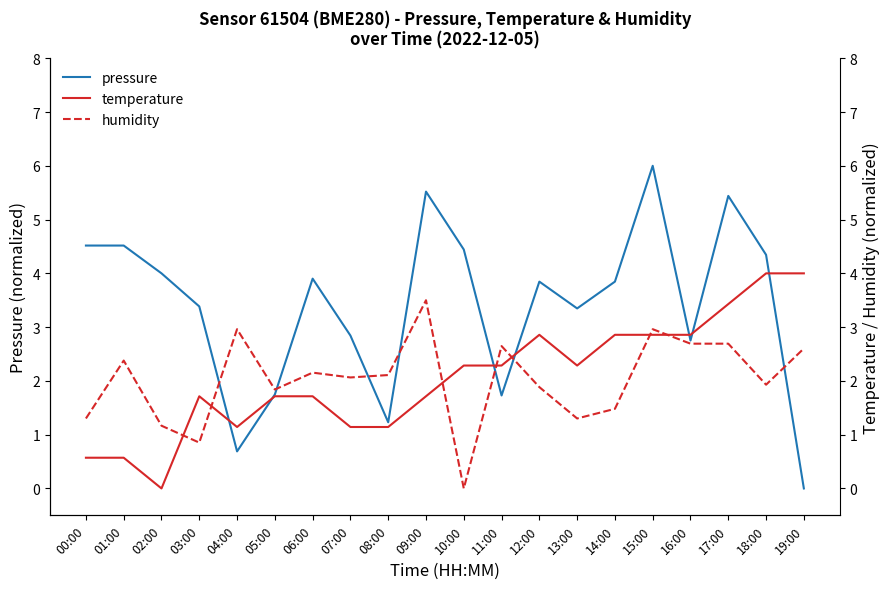

After their last crossing, which series has the higher values: pressure or temperature?

temperature